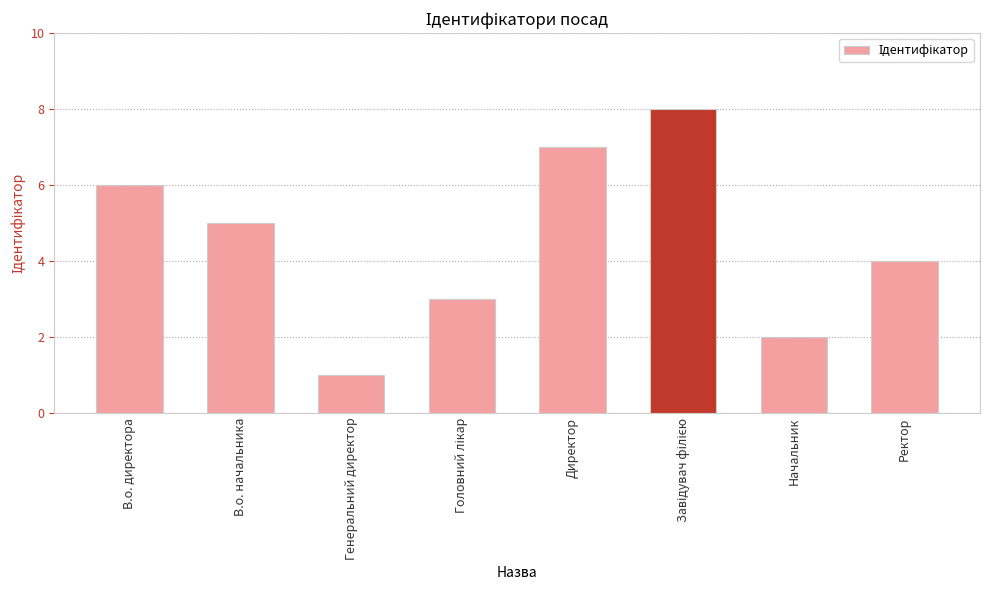

Reading right to left, what are all the values shown in this chart?

4	2	8	7	3	1	5	6